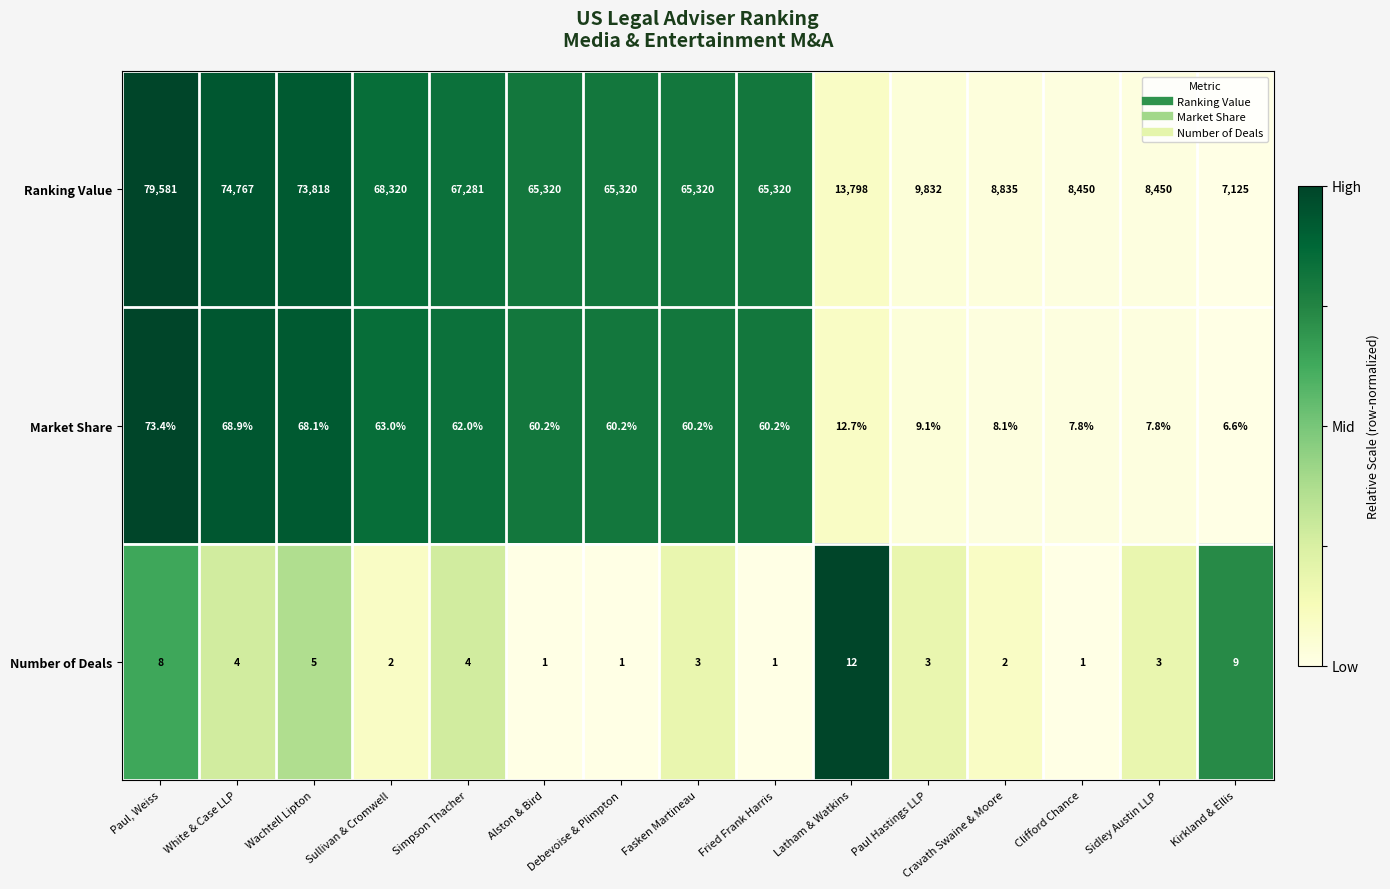

What is the total value across all series at Sullivan & Cromwell?

68385.0